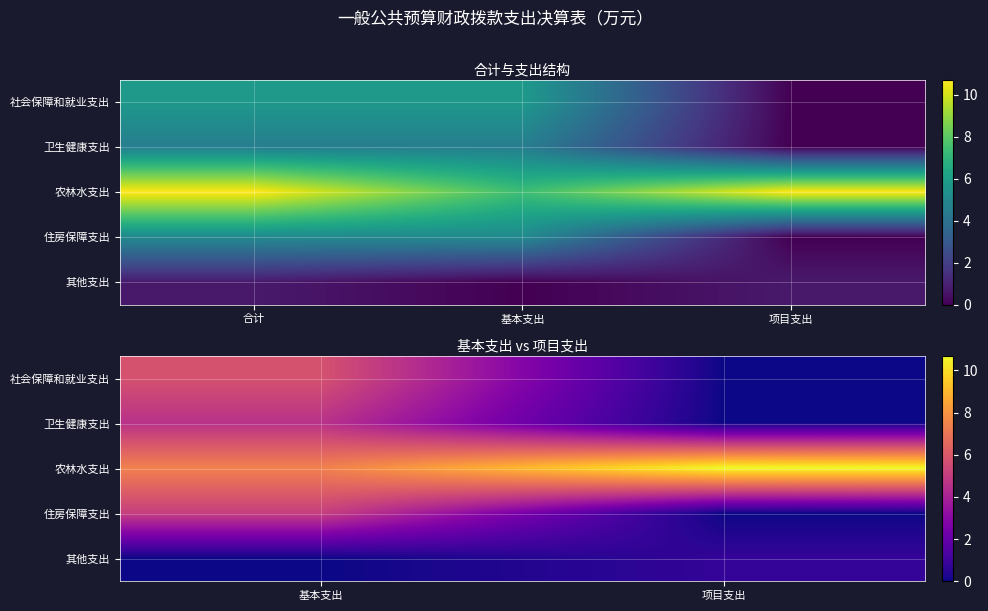

What is the difference between the 农林水支出 values at 基本支出 and 项目支出?

3.3